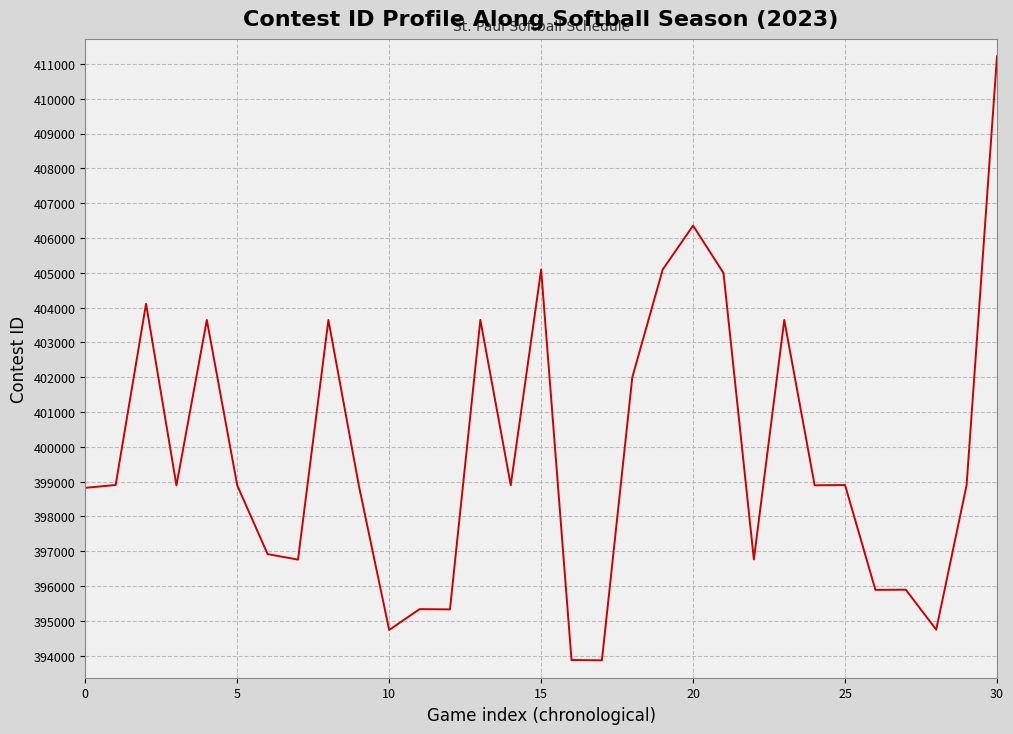

What is the minimum value shown in the chart?

393868